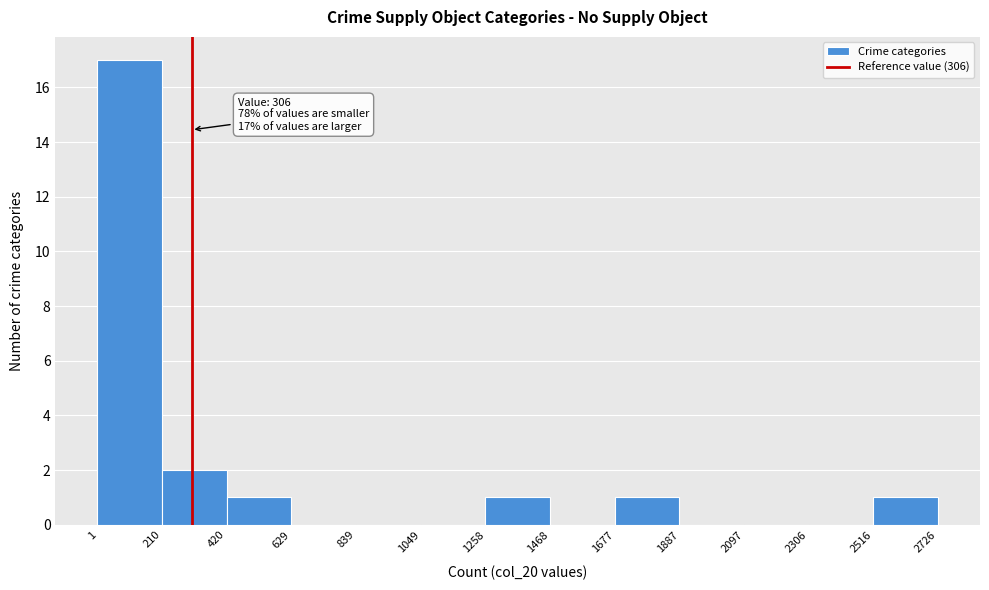

Which range on the x-axis has the tallest bar?

1 to 210